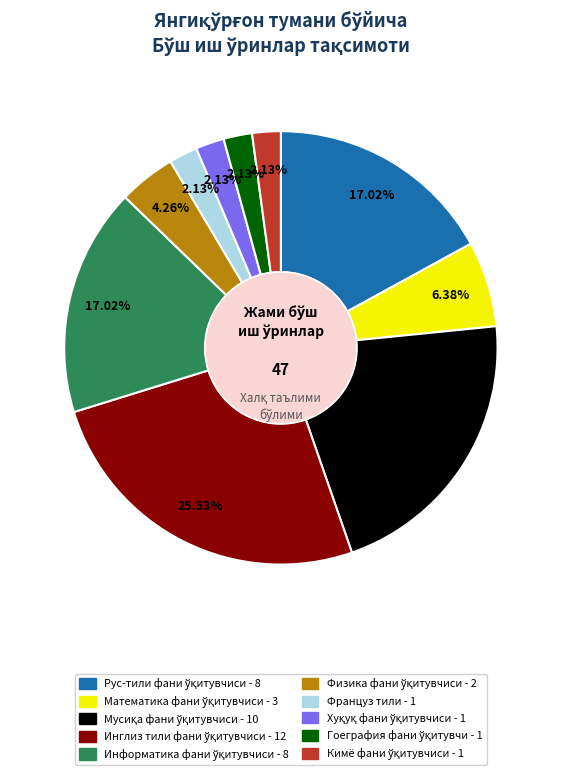

Does any single category account for the majority?

No